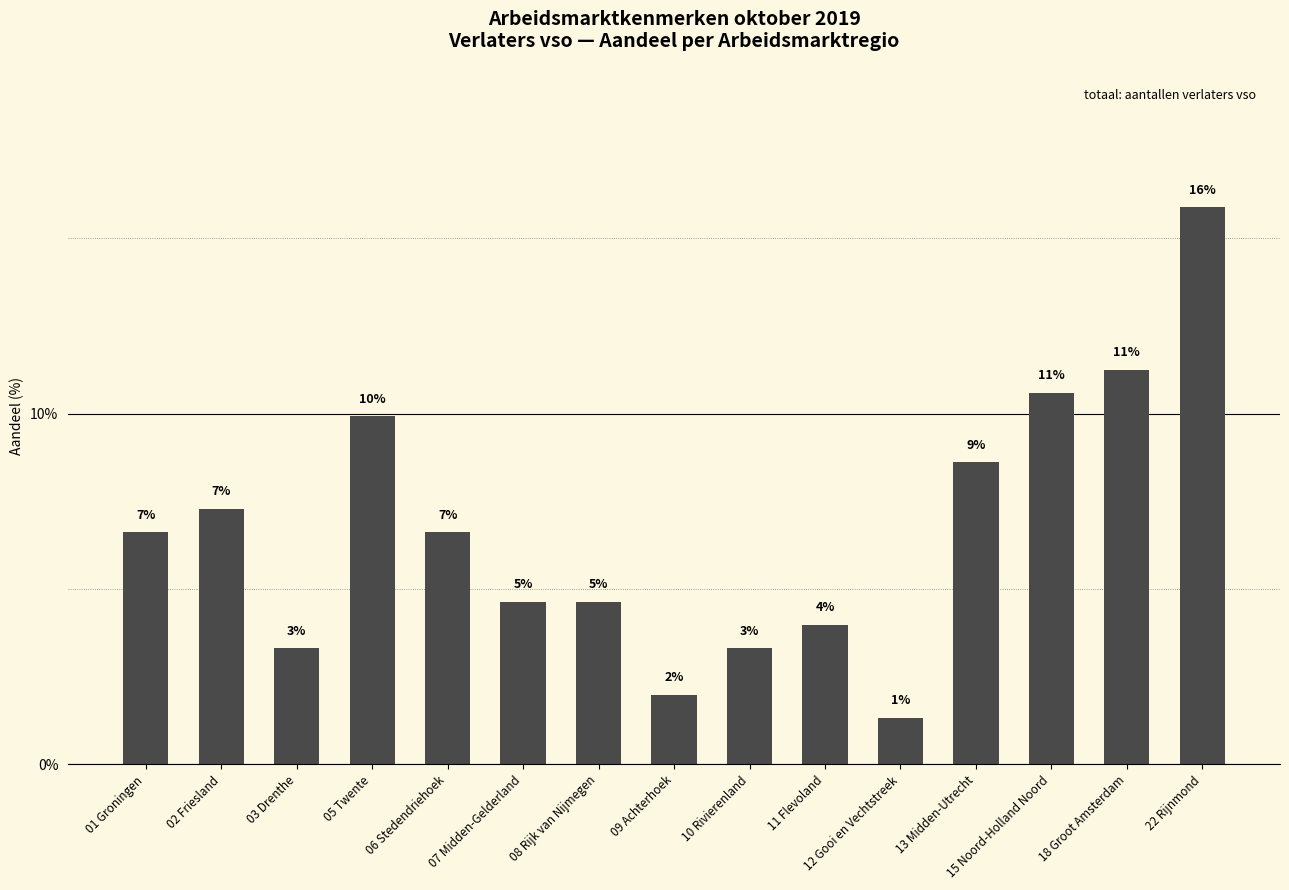

Are the bars grouped side by side (vs. stacked)?

No